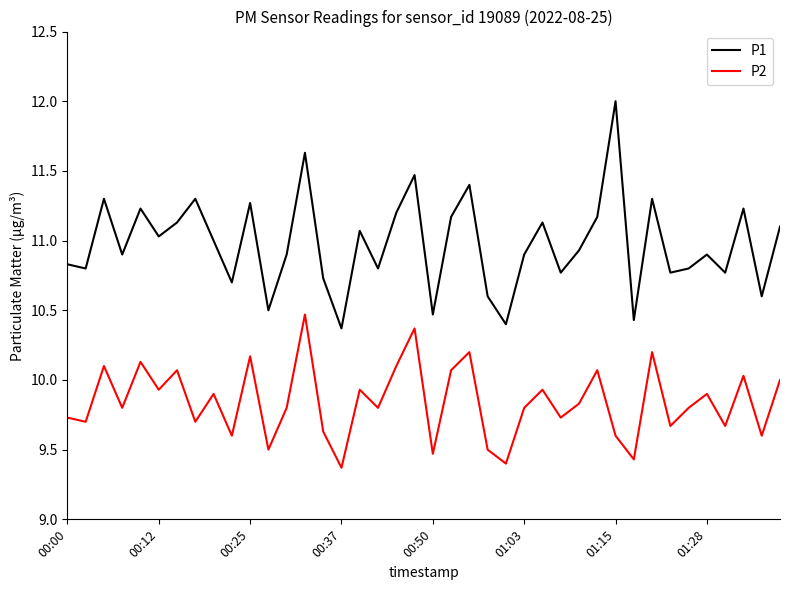

What is the highest value of the P1 series?

12.0